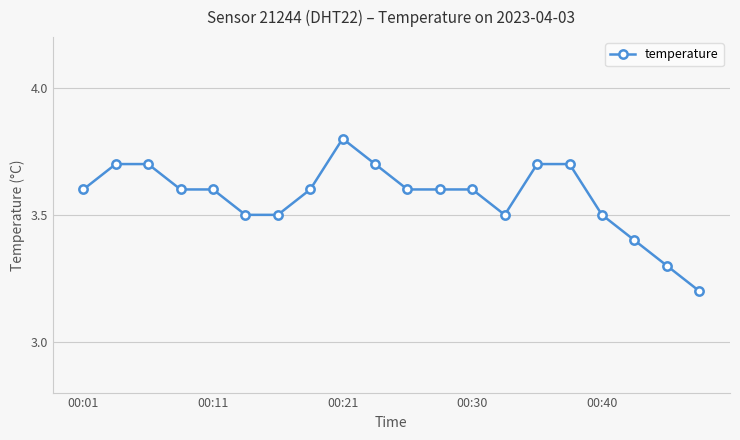

What is the value of the 10th point from the left?

3.7